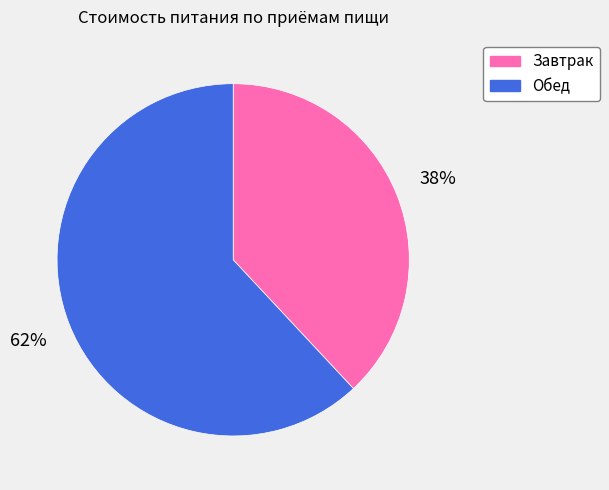

What percentage is the Обед slice, to the nearest percent?

62%